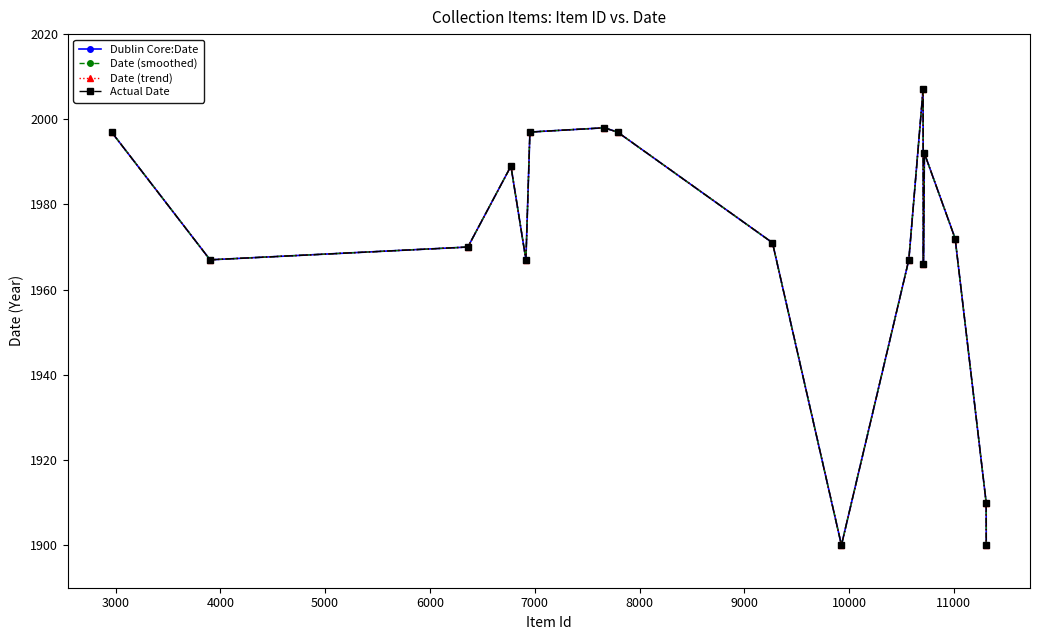

Is this an area chart (filled region under the line)?

No